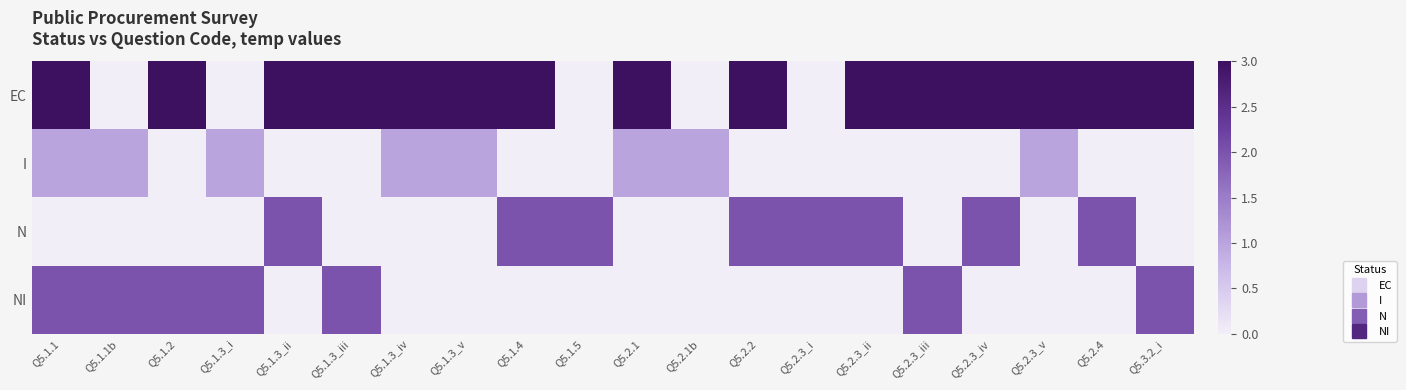

At which category does the chart reach its minimum across all series?

Q5.1.1b